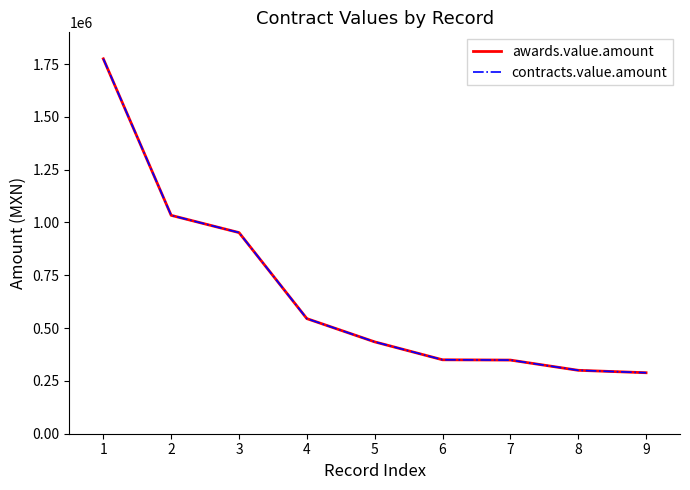

Does the chart display data point markers on the line(s)?

No